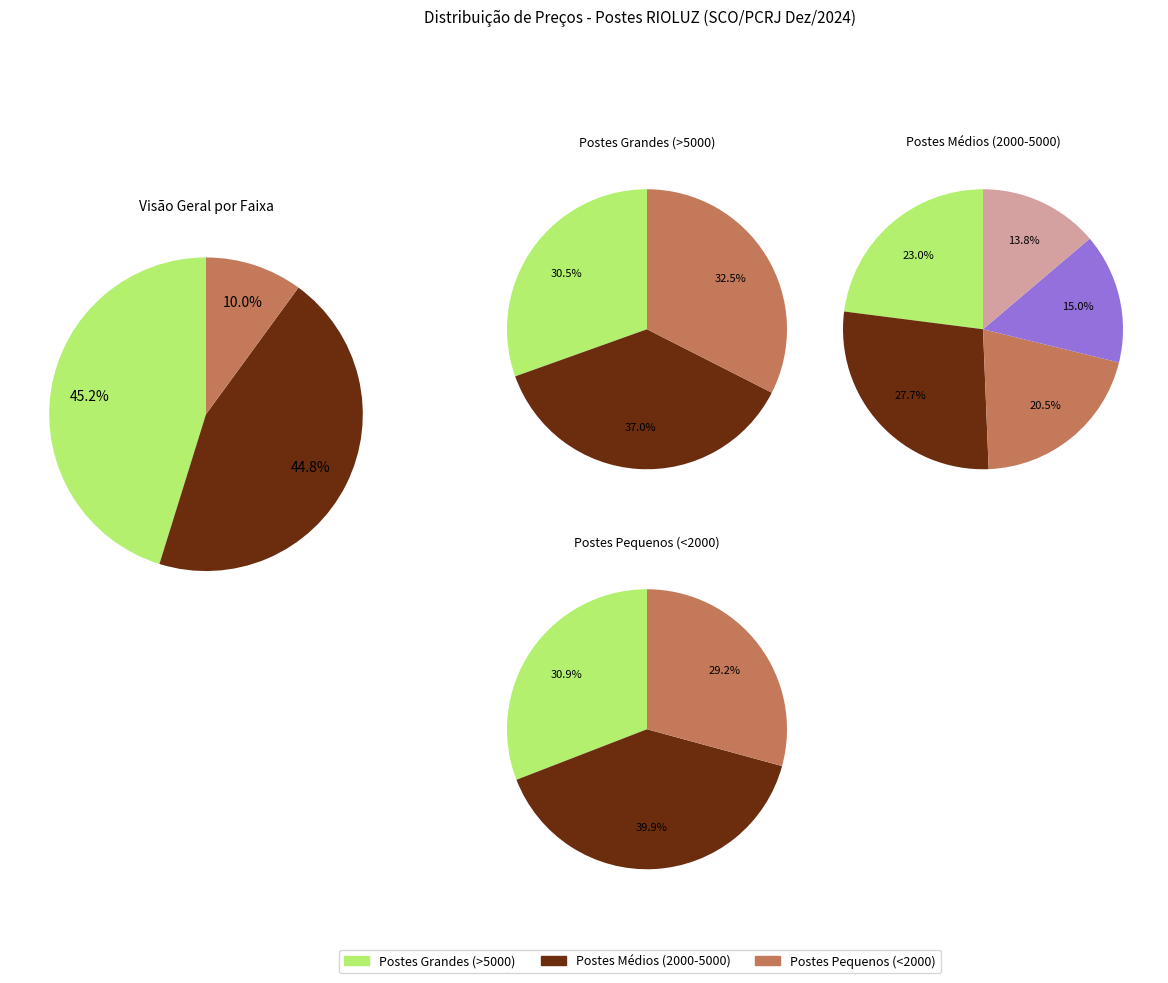

Is it true that Poste composto de Poliéster reforçado (MAT111680) is 1% of the pie?

False